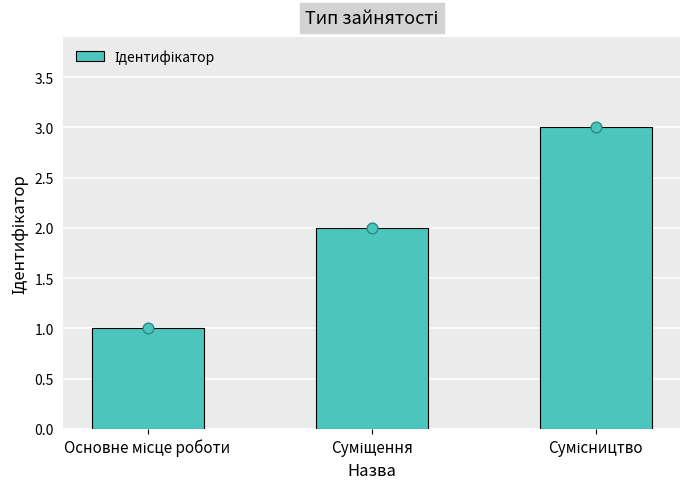

What is the ratio of the value at Суміщення to the value at Сумісництво?

0.7